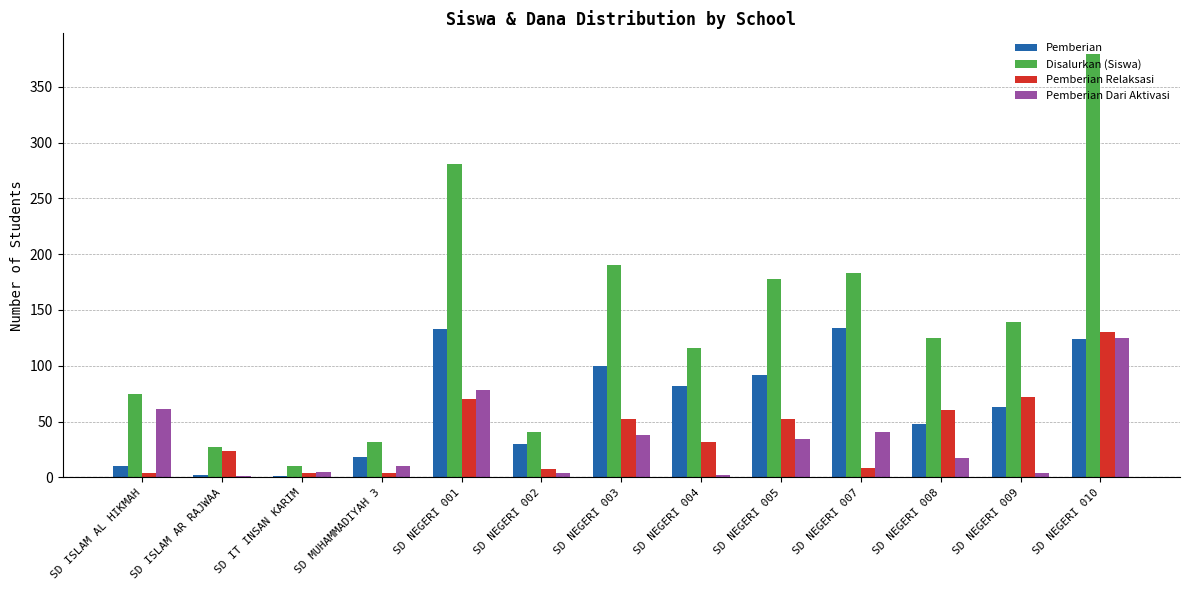

Is the value of Pemberian Relaksasi at SD NEGERI 004 greater than the value of Disalurkan (Siswa) at SD NEGERI 003?

No